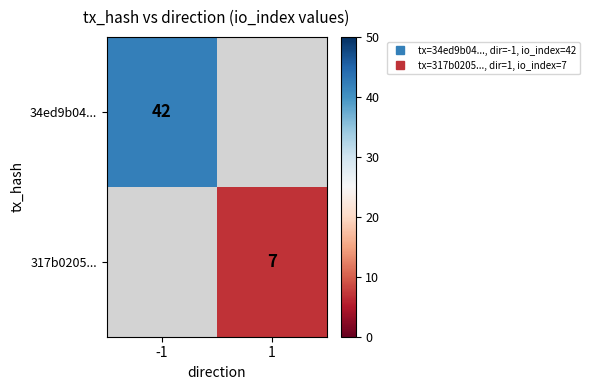

At how many categories does at least one series exceed 37?

1